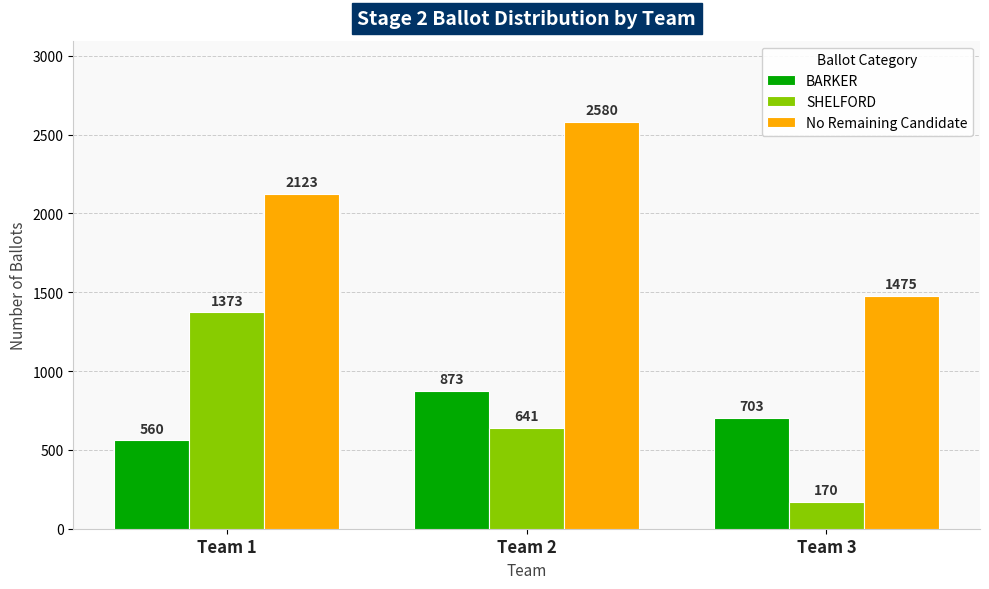

What is the difference between the No Remaining Candidate values at Team 1 and Team 3?

648